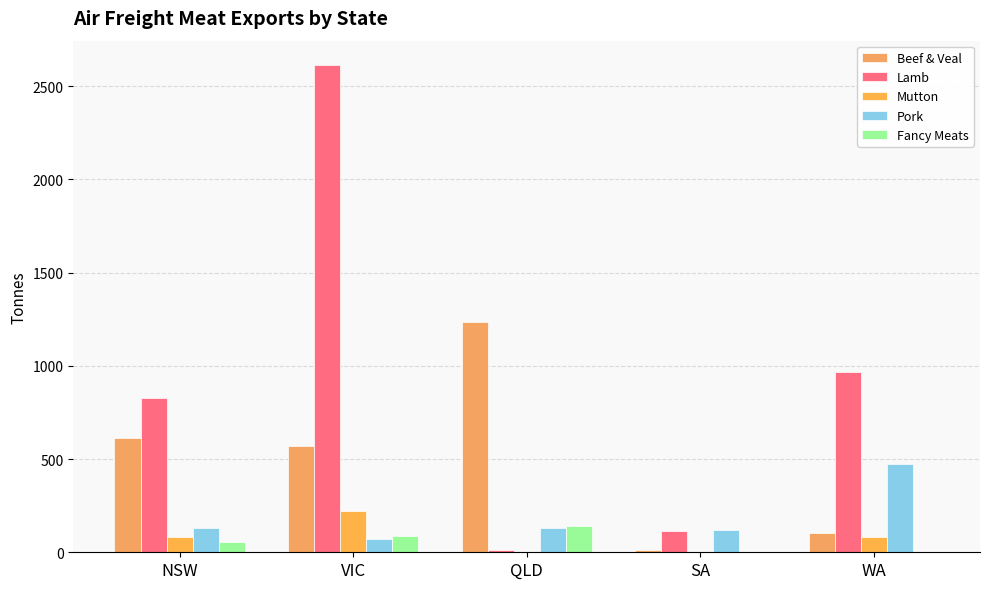

What is the sum of all Mutton values?

391.9